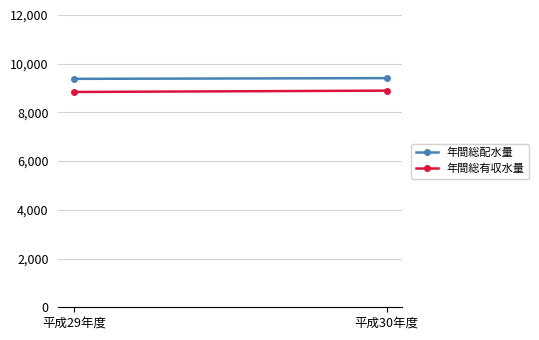

At which category does the chart reach its minimum across all series?

平成29年度